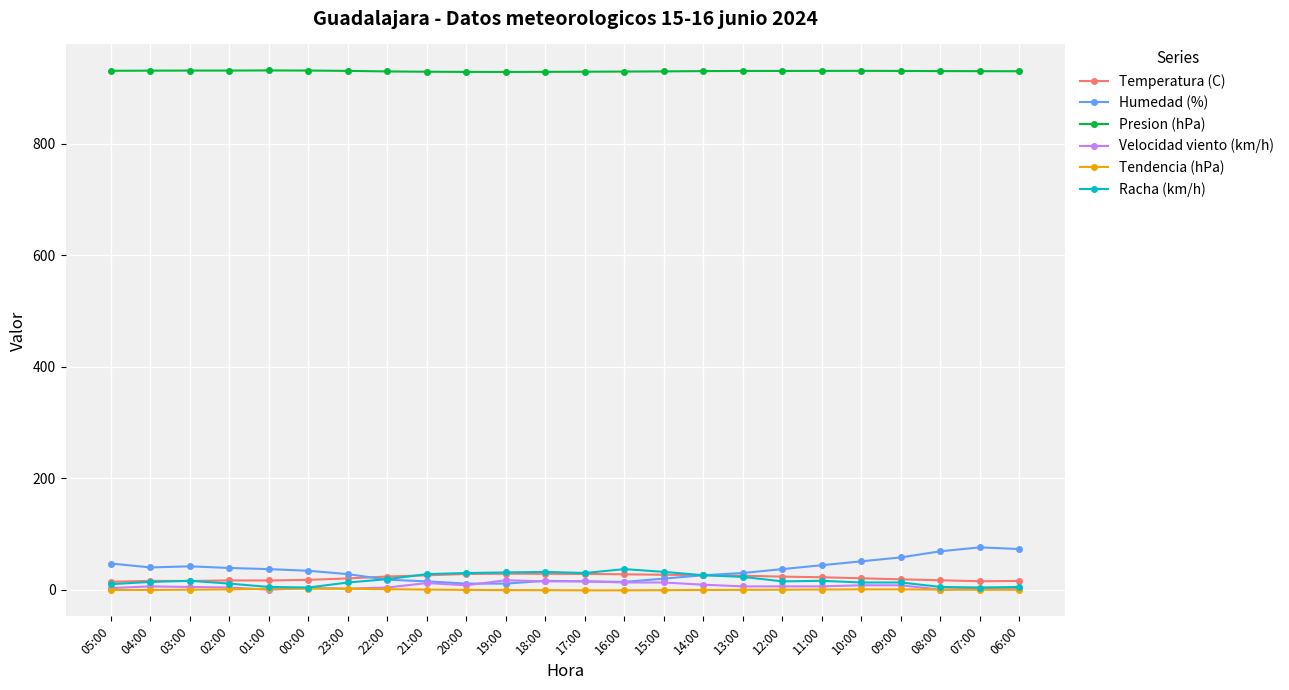

What is the maximum value for Racha (km/h)?

37.0